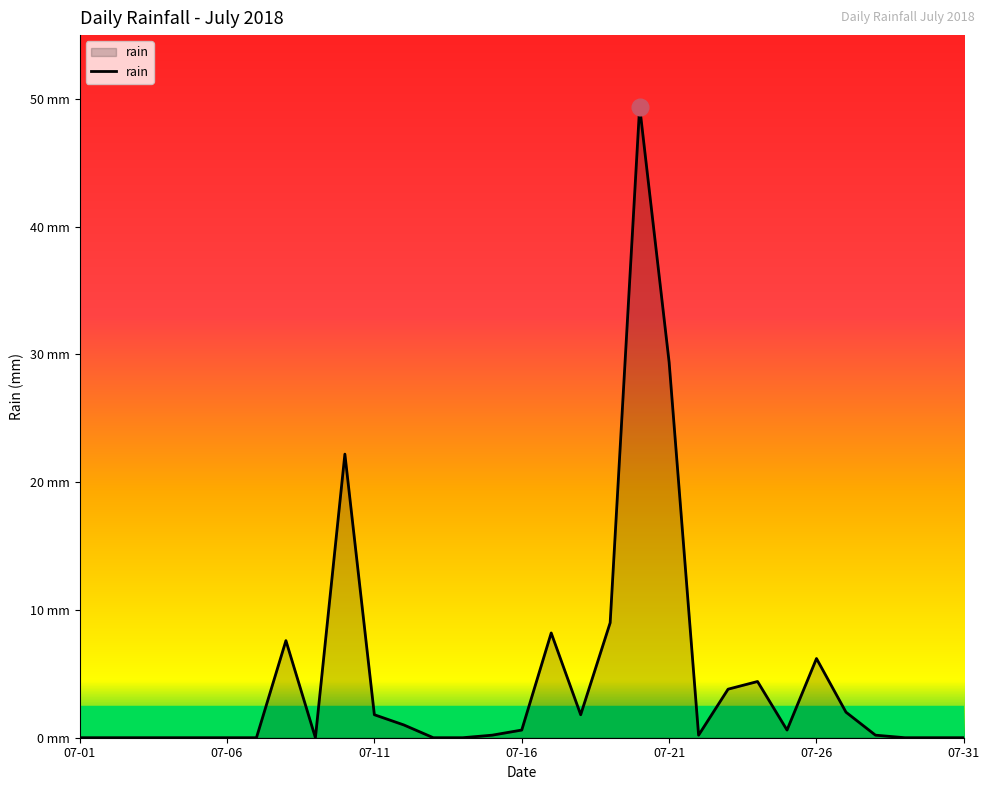

Reading right to left, extract all data points from this chart.

0.0	0.0	0.0	0.2	2.0	6.2	0.6	4.4	3.8	0.2	29.4	49.4	9.0	1.8	8.2	0.6	0.2	0.0	0.0	1.0	1.8	22.2	0.0	7.6	0.0	0.0	0.0	0.0	0.0	0.0	0.0